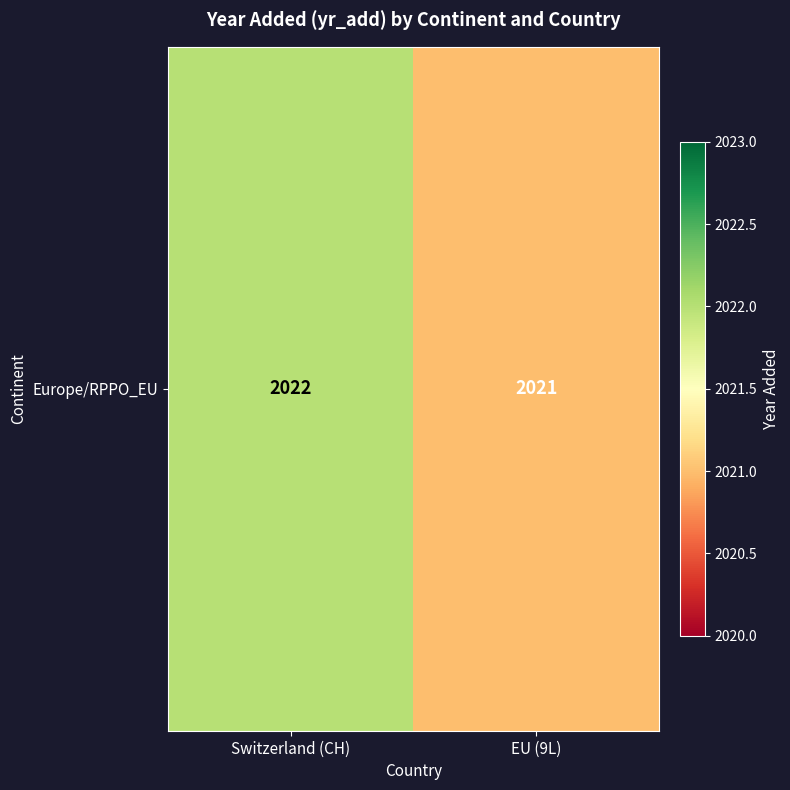

List the labels in order of value, largest first.

Switzerland (CH), EU (9L)